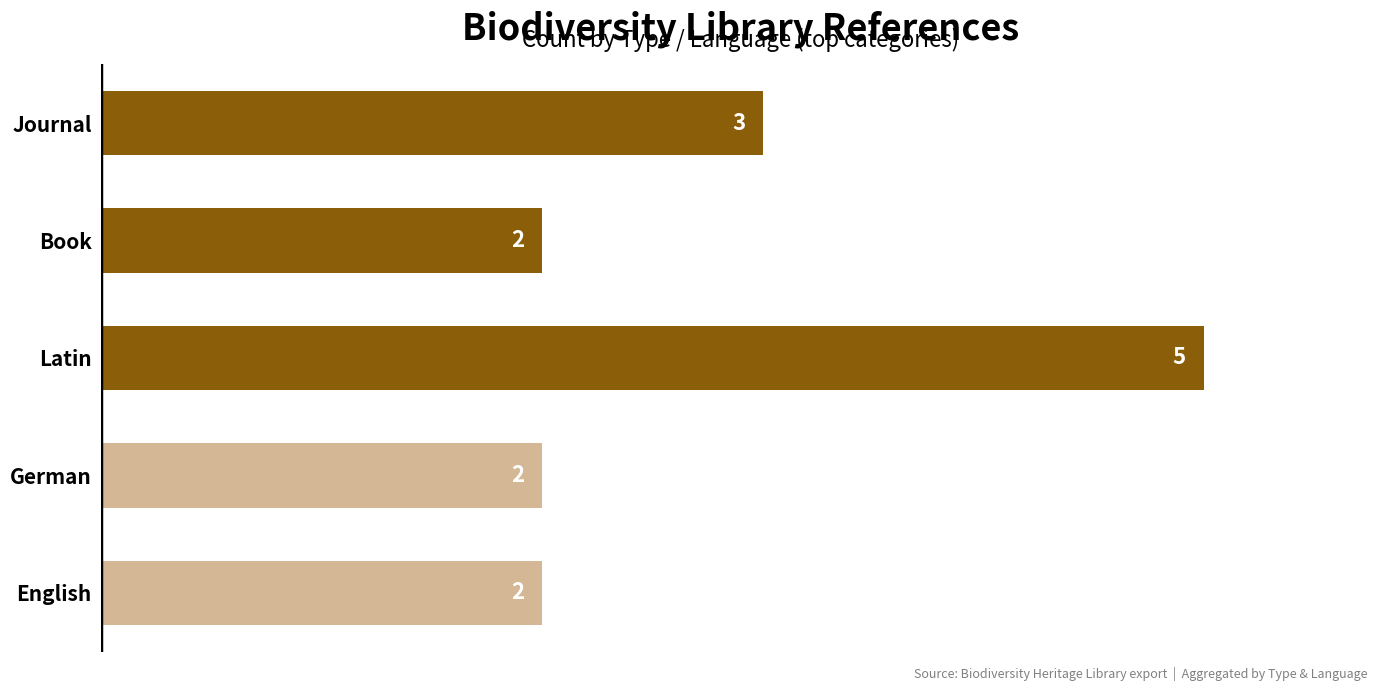

What is the sum of the values at German and English?

4